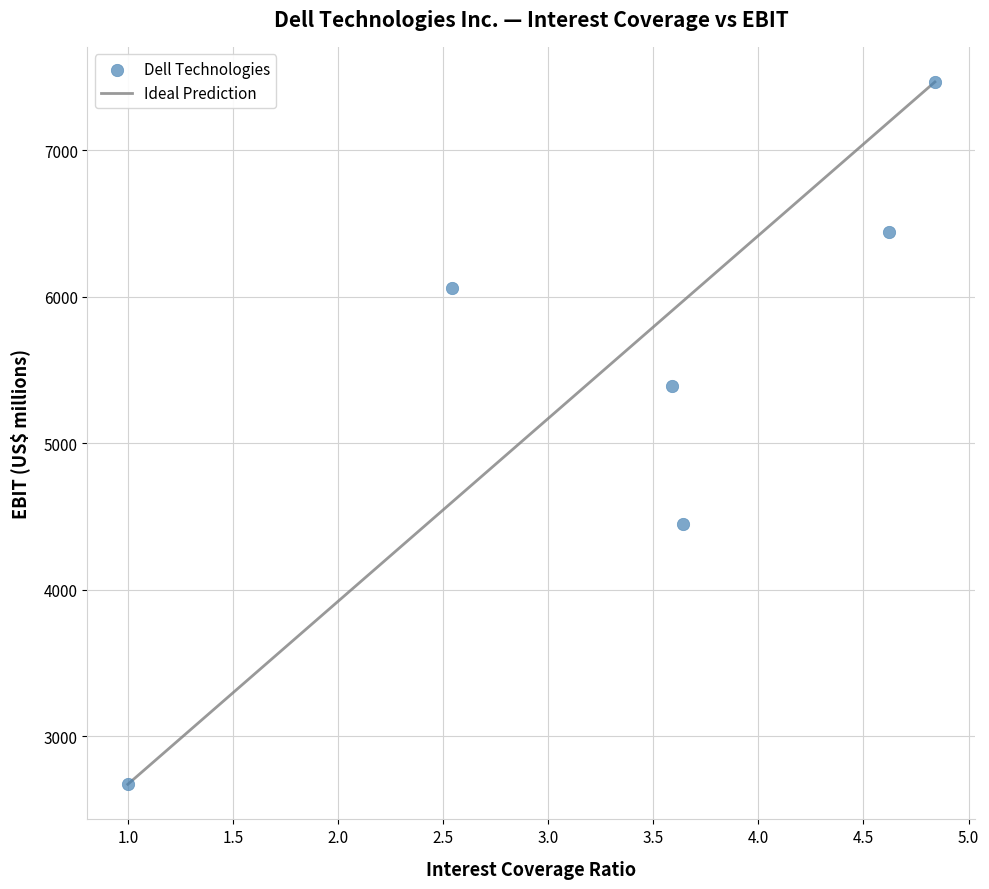

What is the average Y value?

5412